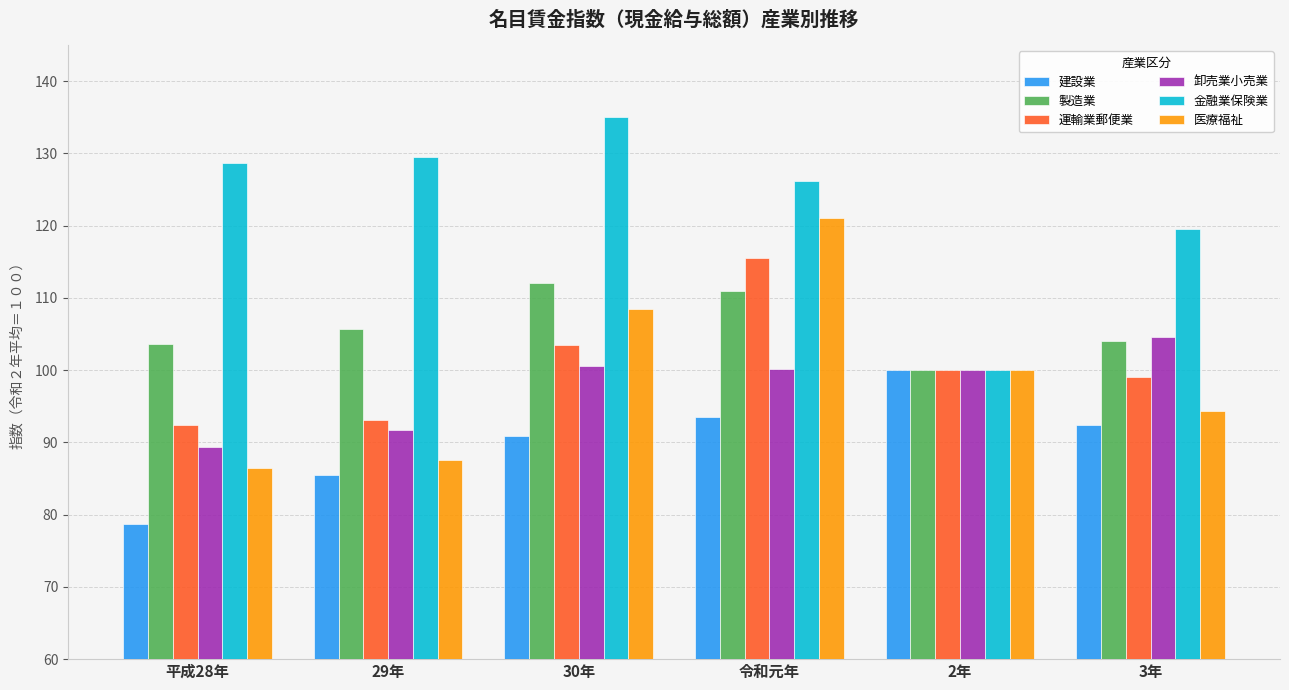

Are the bars horizontal?

No